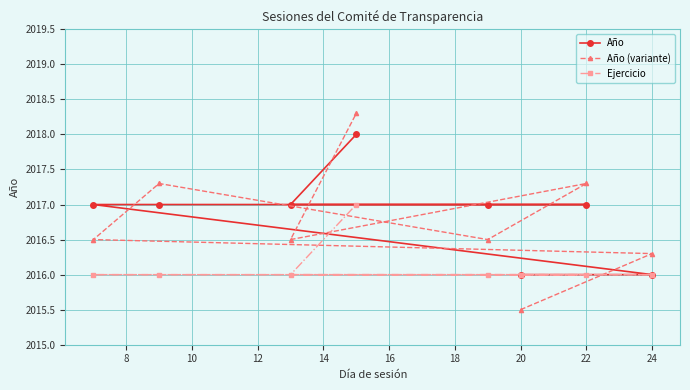

True or false: Año and Ejercicio cross at least once.

False